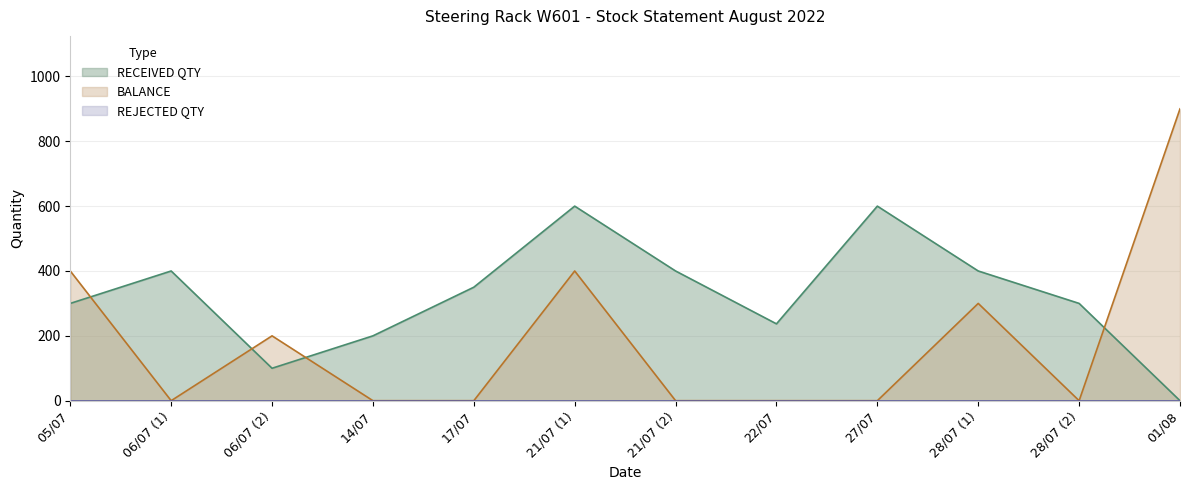

What is the total value across all series at 22/07?

237